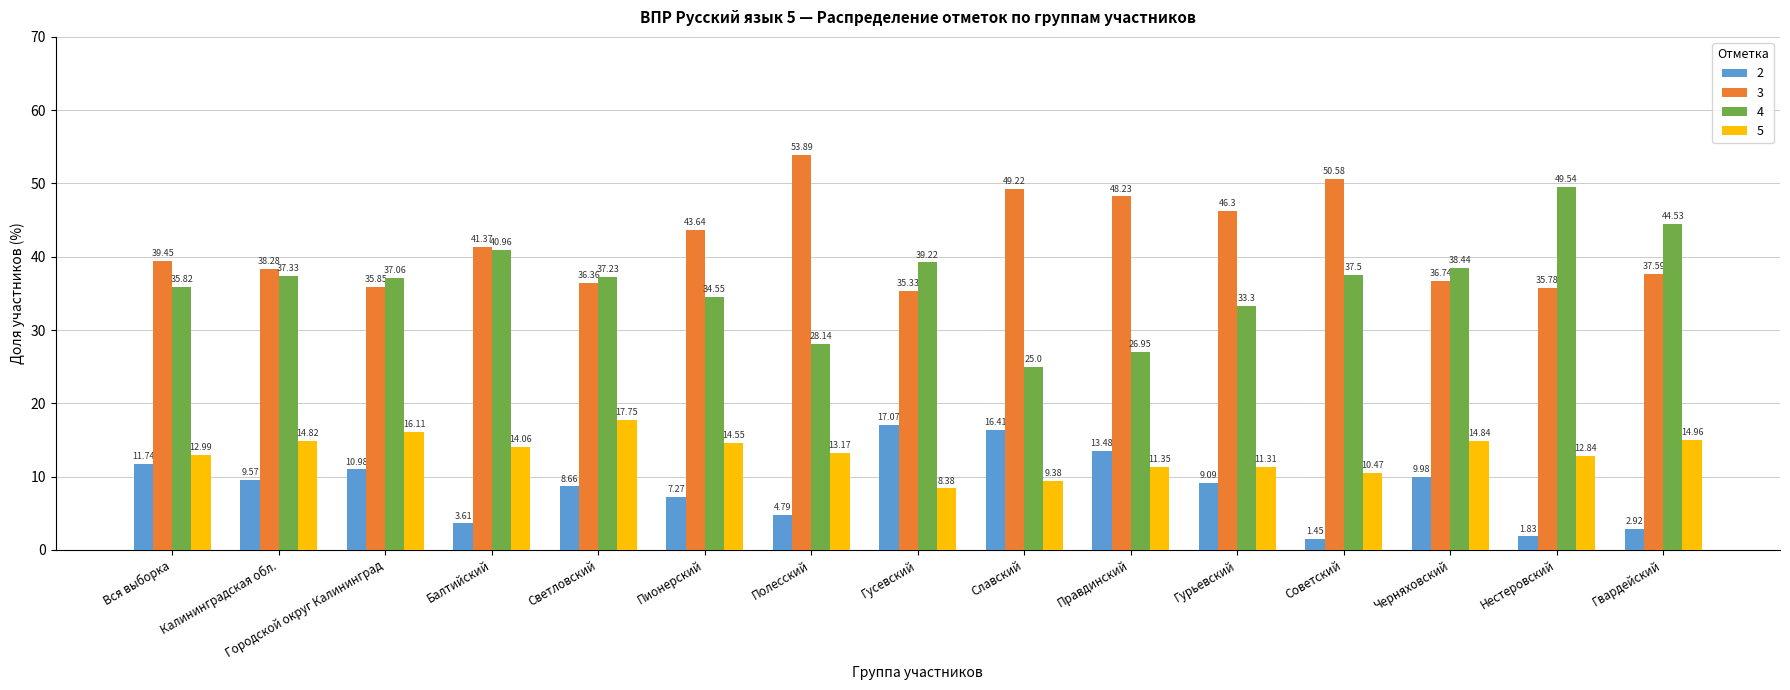

What is the difference between the maximum and second lowest values in the 5 series?

8.4